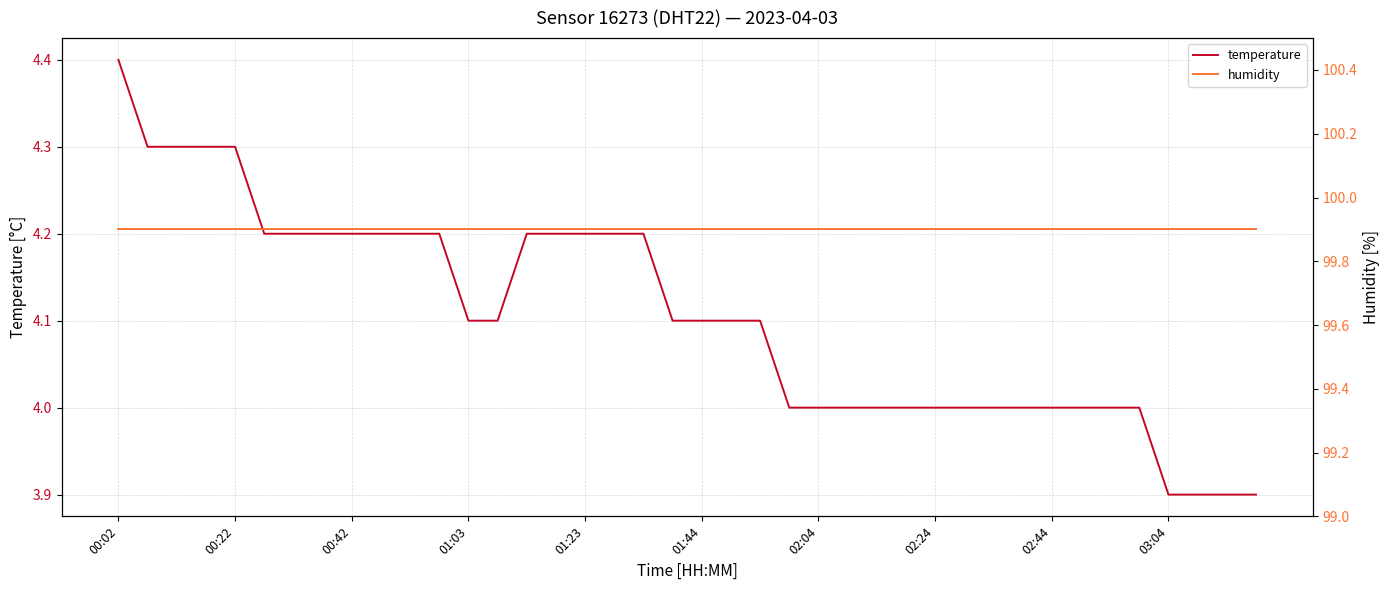

What is the minimum value for temperature?

3.9